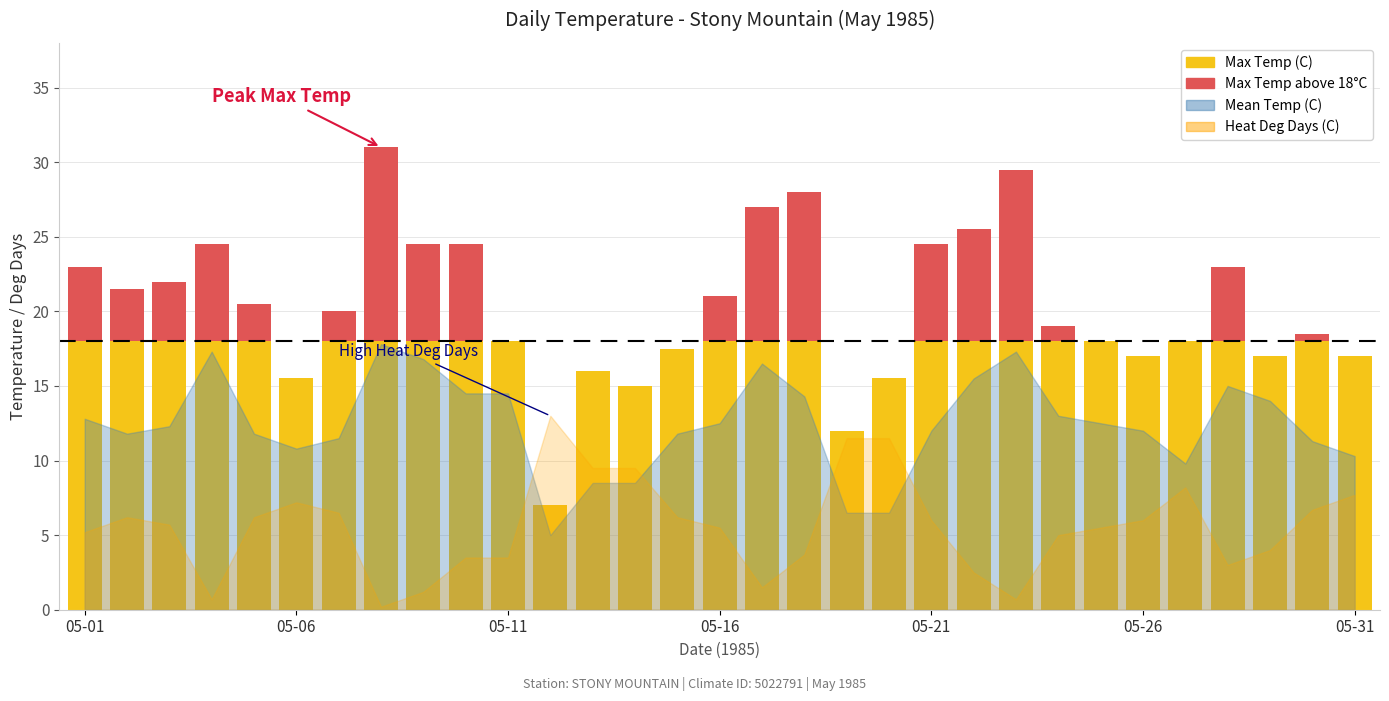

The Mean Temp (C) series shows 8.6 at 05-12. True or false?

False